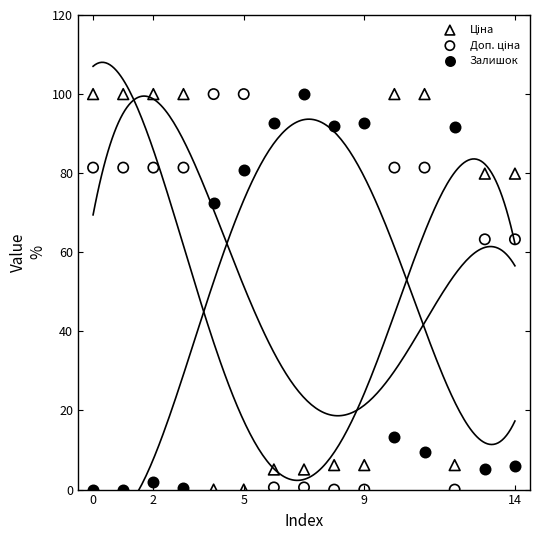

Across all data points, what is the range of Y values (max minus min)?

100.0